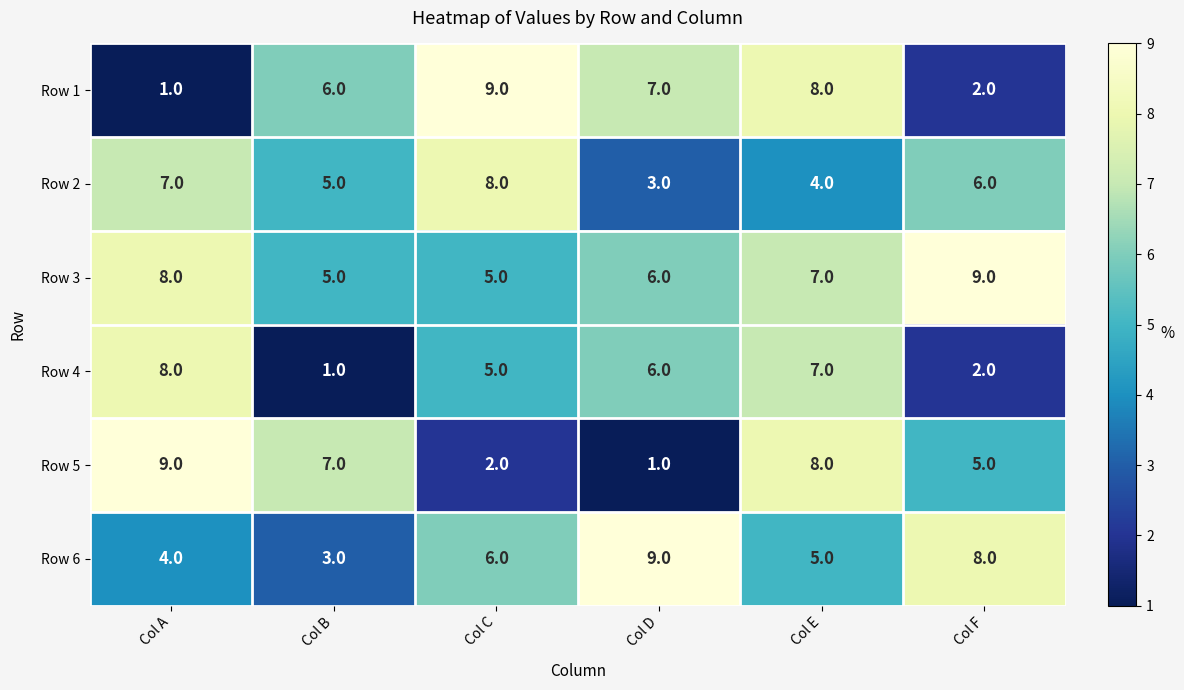

What is the sum of the Row 4 values at Col D and Col E?

13